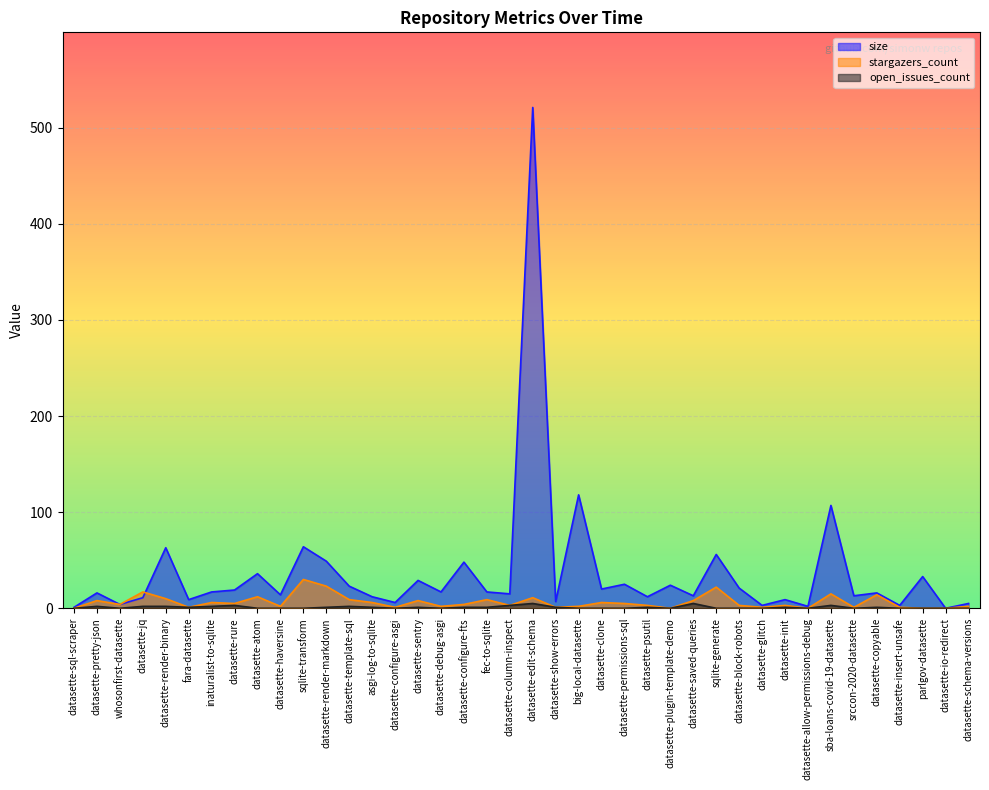

Between inaturalist-to-sqlite and datasette-plugin-template-demo, which is larger?

datasette-plugin-template-demo